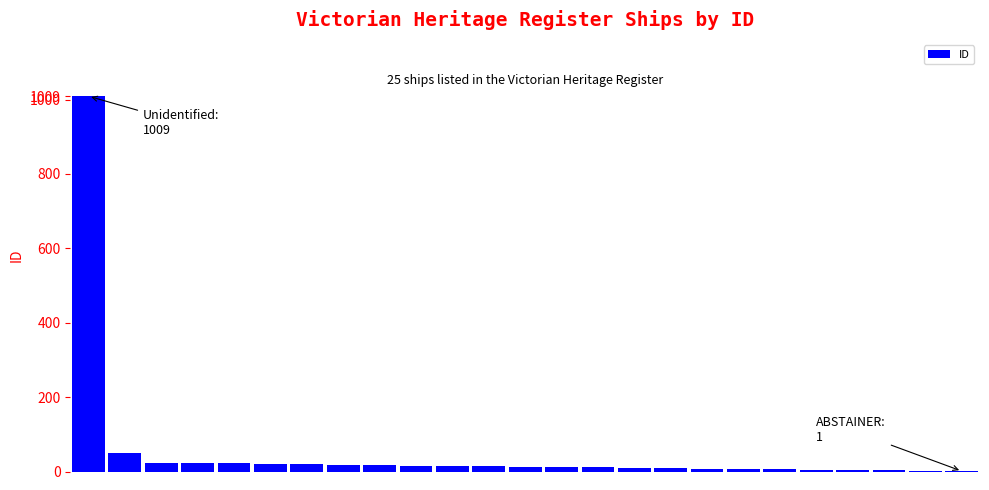

Are the bars horizontal?

No